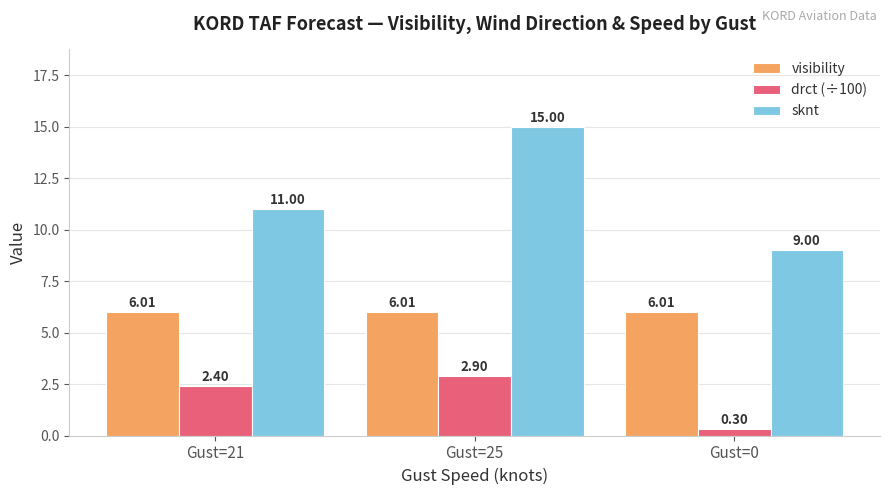

The drct (÷100) series shows 0.3 at Gust=0. True or false?

True